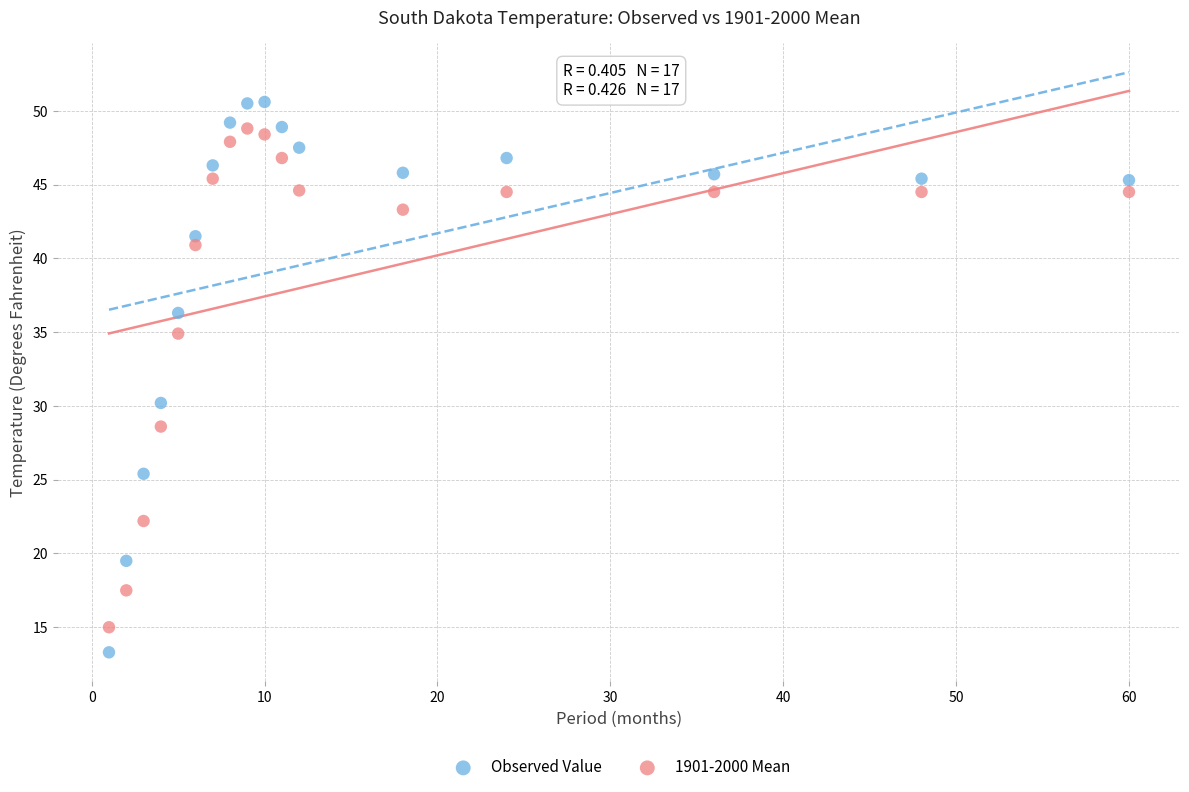

Across all data points, what is the range of Y values (max minus min)?

37.3